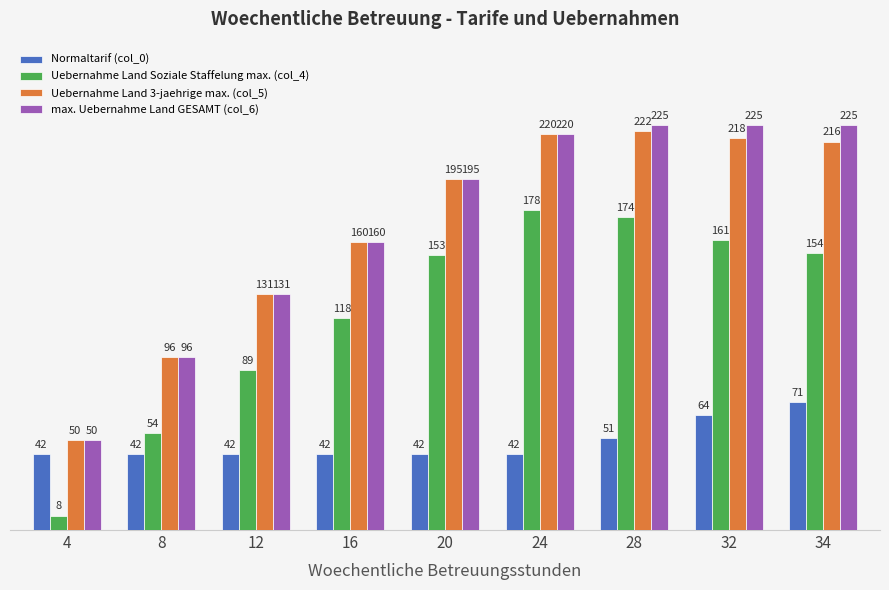

At which category is the sum across all series the highest?

28